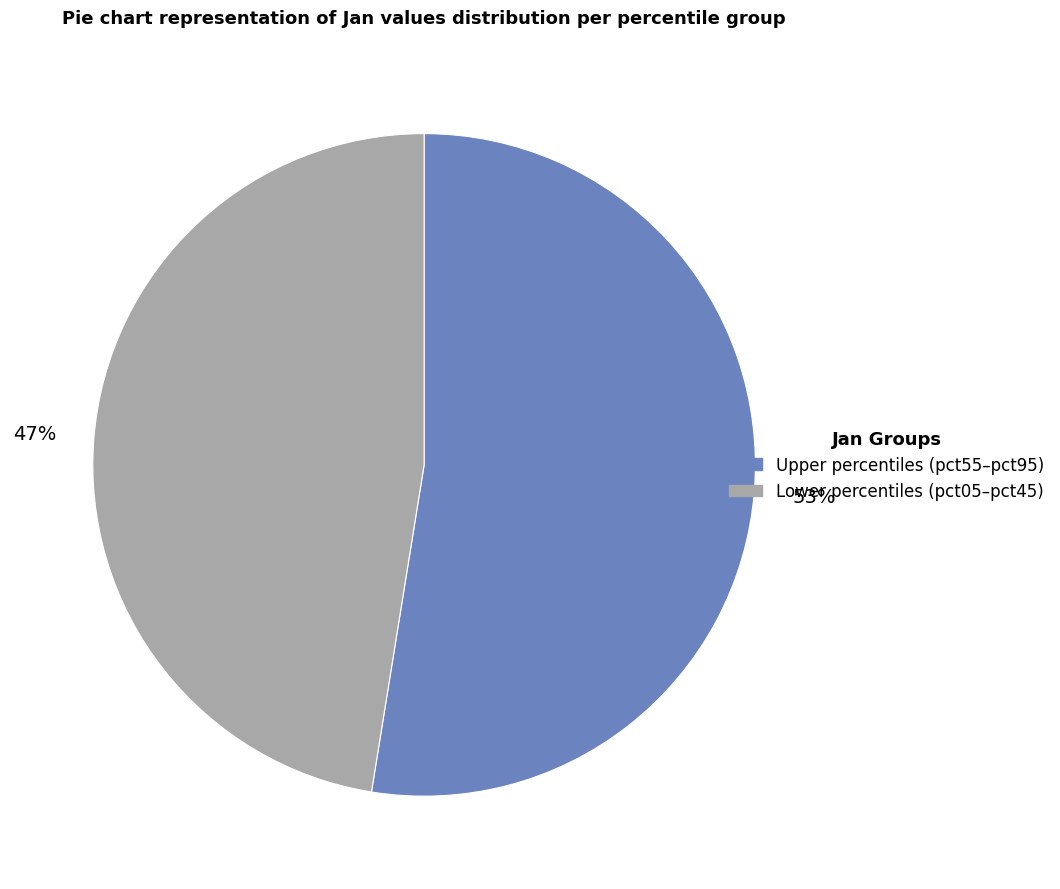

Is there any slice that represents more than half of the pie?

Yes